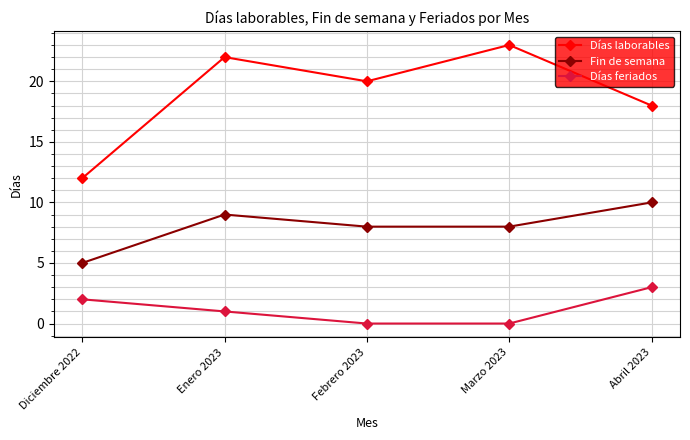

True or false: Días feriados and Días laborables cross at least once.

False